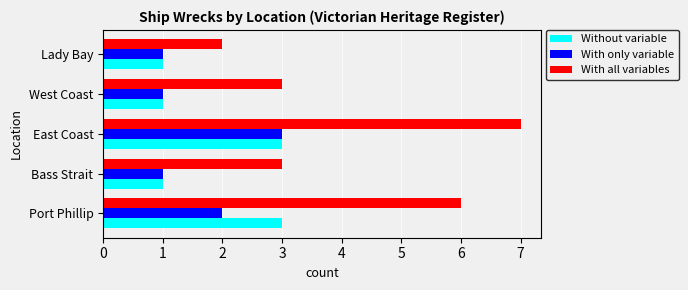

What is the difference between the second highest and second lowest values in the With only variable series?

1